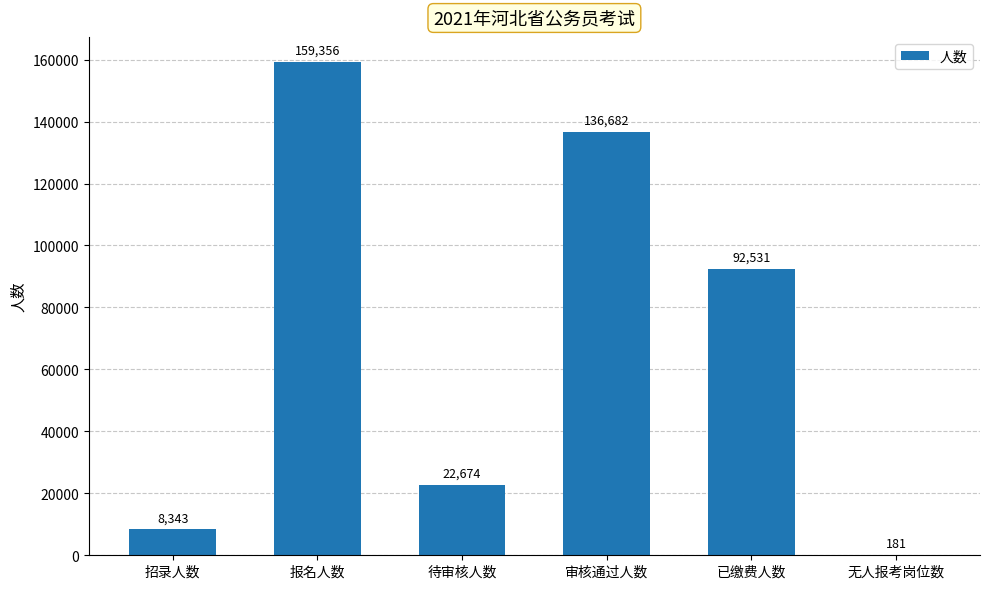

What is the change in value from 报名人数 to 无人报考岗位数?

-159175